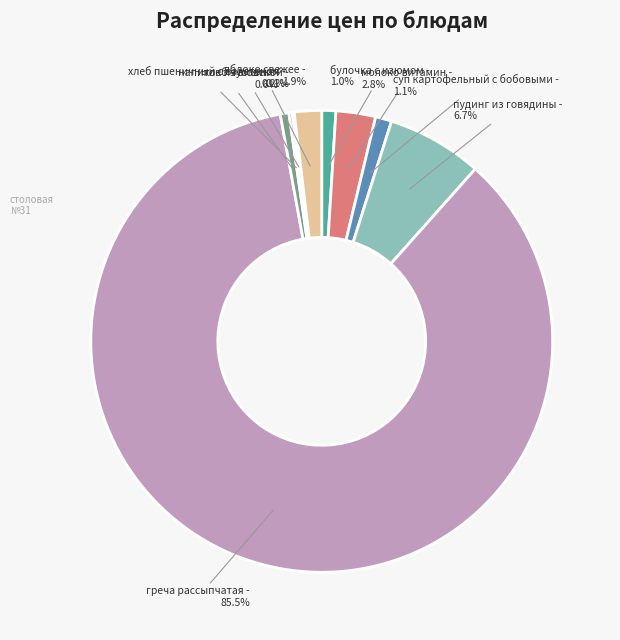

Is there a majority slice in this chart?

Yes